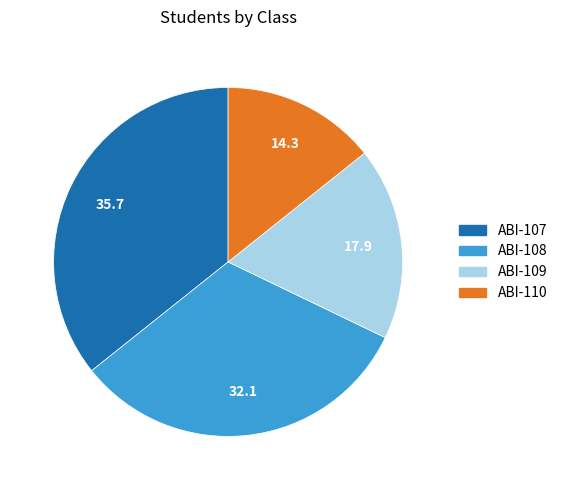

The ABI-109 slice represents 5% of the pie. True or false?

False